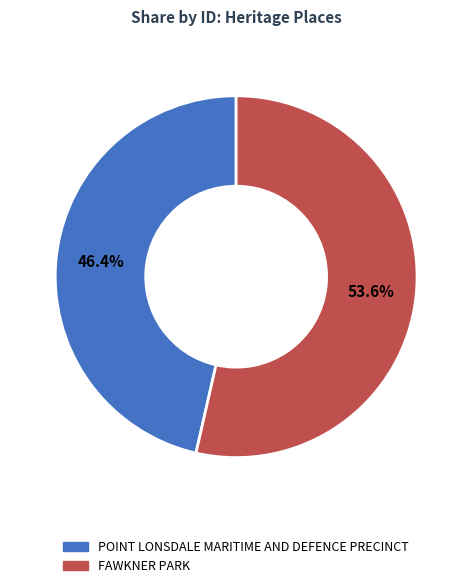

Combined, do POINT LONSDALE MARITIME AND DEFENCE PRECINCT and FAWKNER PARK account for over 50%?

Yes